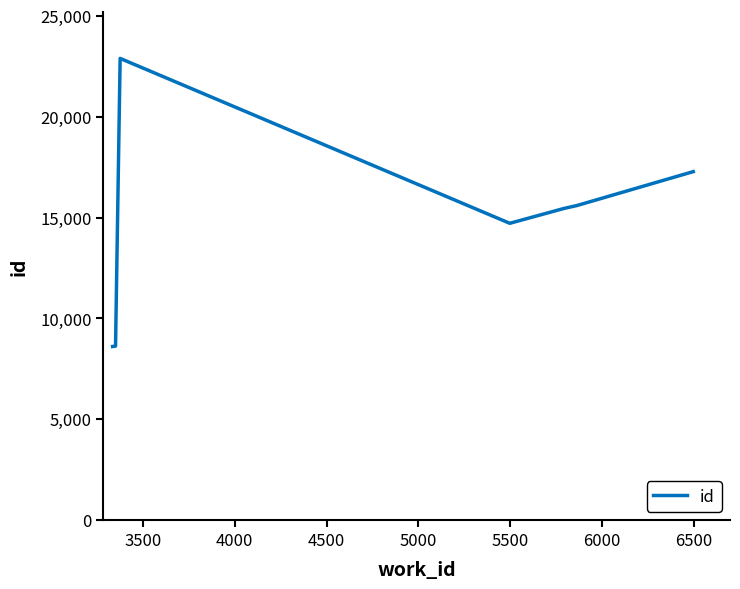

What is the difference between the maximum and minimum values?

14283